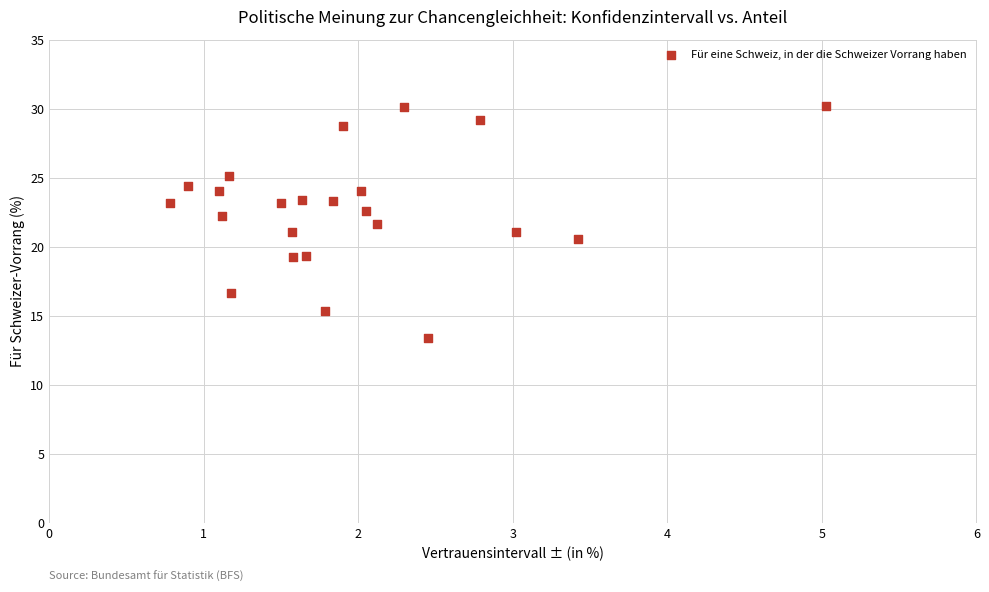

What is the range of Y values (max minus min)?

16.8